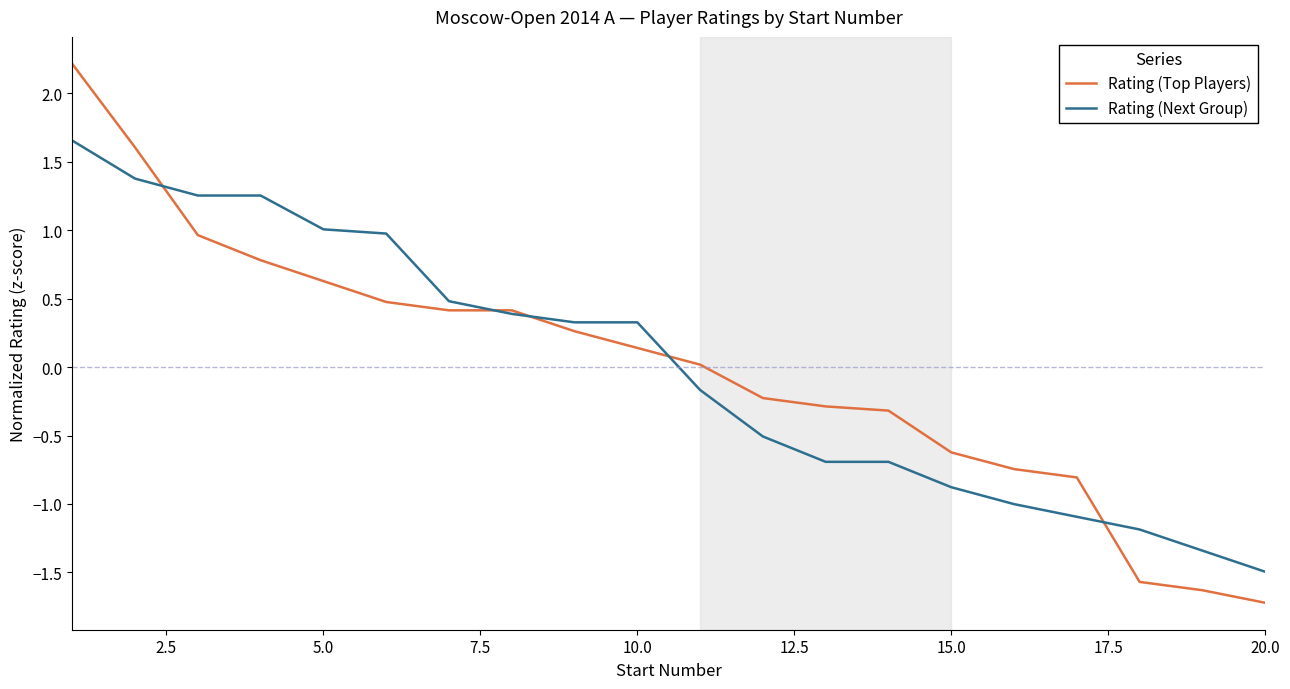

What is the minimum value shown in the chart?

-1.7